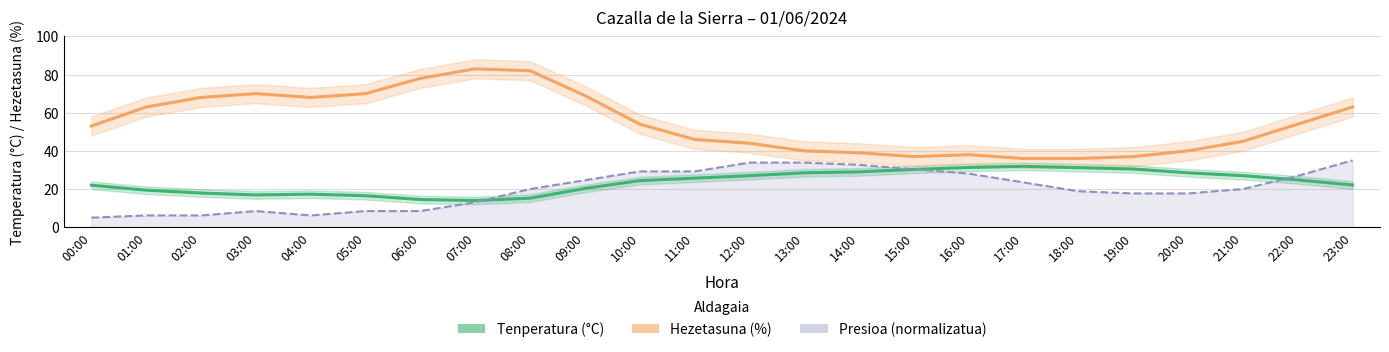

In Tenperatura (°C), how many points are lower than both neighbors (excluding endpoints)?

2